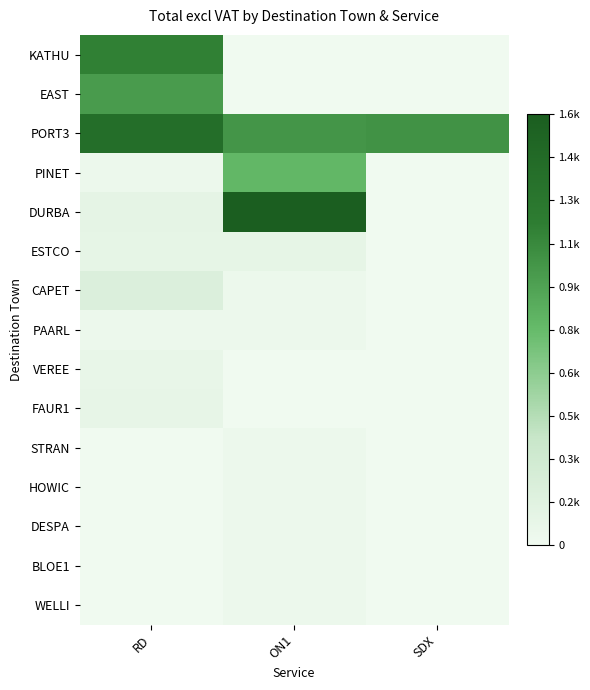

Reading right to left, extract all data points from this chart.

KATHU: SDX=0.0	ON1=0.0	RD=0.7
EAST: SDX=0.0	ON1=0.0	RD=0.6
PORT3: SDX=0.7	ON1=0.7	RD=0.9
PINET: SDX=0.0	ON1=0.5	RD=0.0
DURBA: SDX=0.0	ON1=1.0	RD=0.1
ESTCO: SDX=0.0	ON1=0.1	RD=0.1
CAPET: SDX=0.0	ON1=0.0	RD=0.1
PAARL: SDX=0.0	ON1=0.0	RD=0.0
VEREE: SDX=0.0	ON1=0.0	RD=0.0
FAUR1: SDX=0.0	ON1=0.0	RD=0.1
STRAN: SDX=0.0	ON1=0.0	RD=0.0
HOWIC: SDX=0.0	ON1=0.0	RD=0.0
DESPA: SDX=0.0	ON1=0.0	RD=0.0
BLOE1: SDX=0.0	ON1=0.0	RD=0.0
WELLI: SDX=0.0	ON1=0.0	RD=0.0